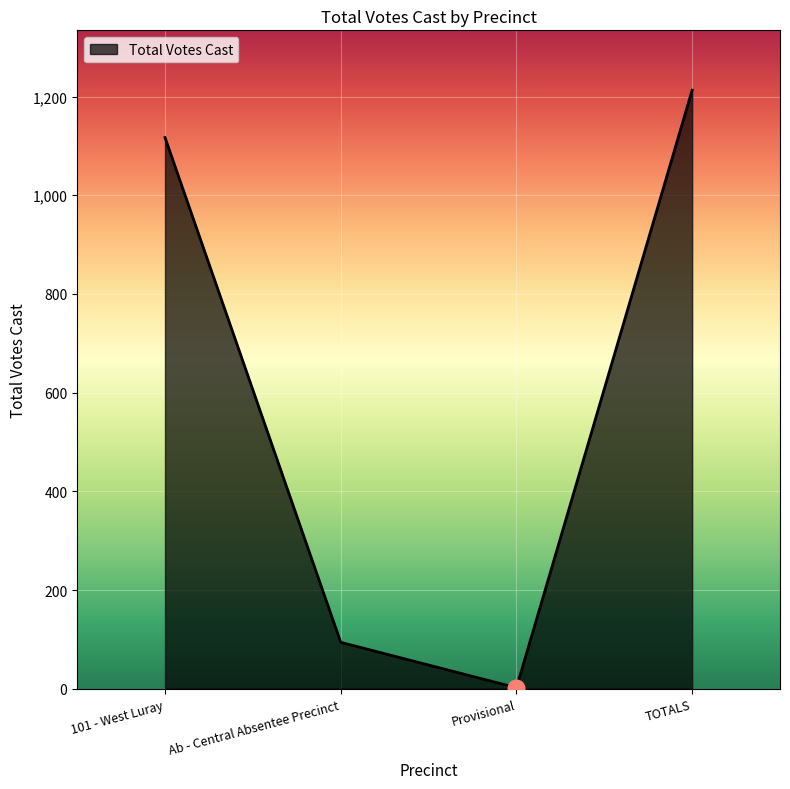

Reading left to right, list all the values displayed in this chart.

1117	94	2	1213